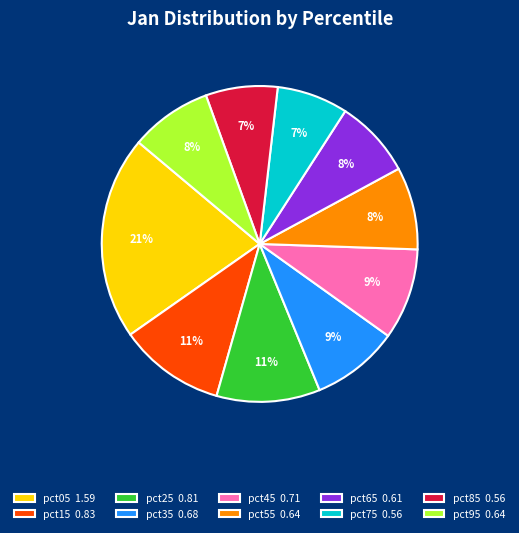

Is there any slice that represents more than half of the pie?

No